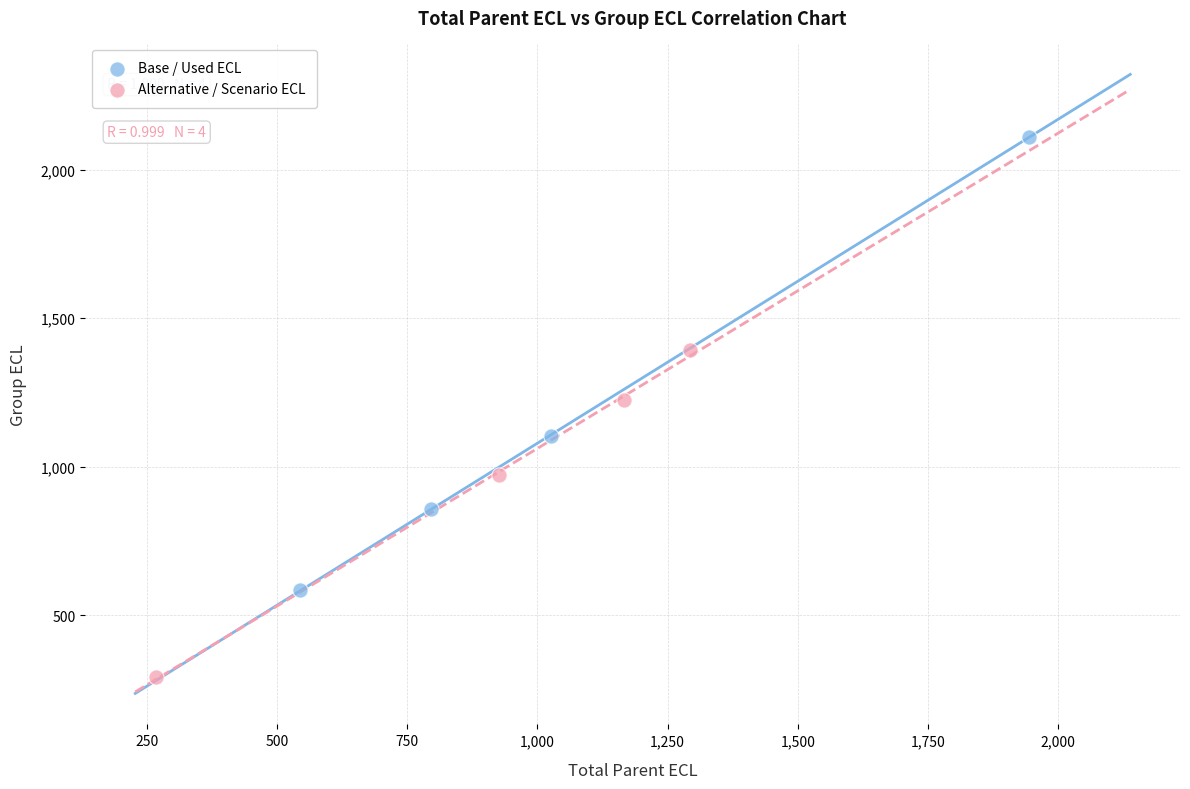

Which series reaches the minimum Y coordinate?

Alternative / Scenario ECL